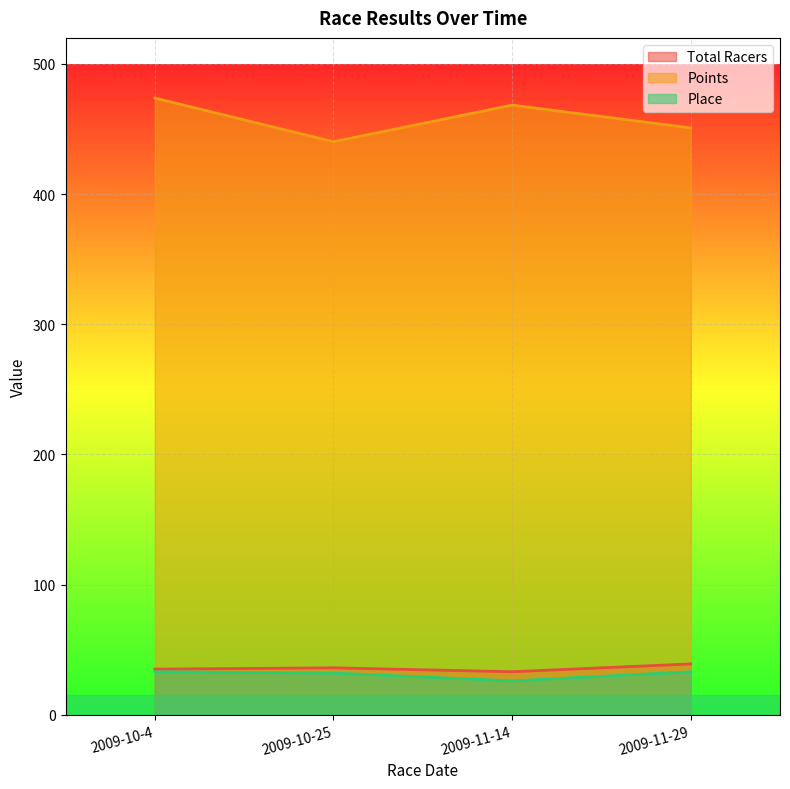

Reading left to right, list all the values displayed in this chart.

Total Racers: 2009-10-4=35.0	2009-10-25=36.0	2009-11-14=33.0	2009-11-29=39.0
Points: 2009-10-4=473.8	2009-10-25=440.2	2009-11-14=468.4	2009-11-29=450.8
Place: 2009-10-4=33.0	2009-10-25=32.0	2009-11-14=26.0	2009-11-29=33.0